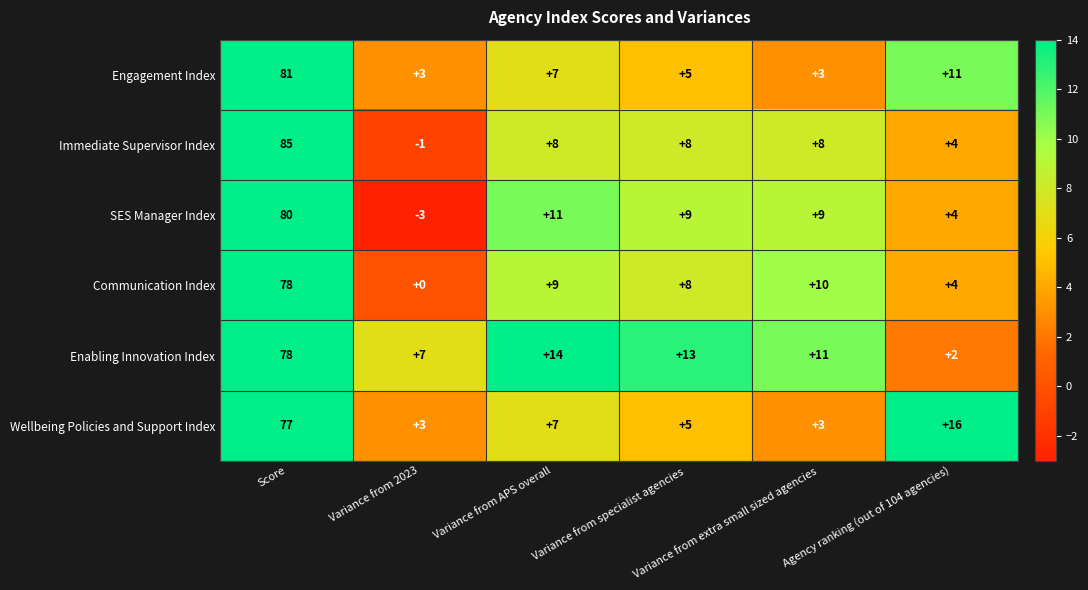

Which series has the largest total across all categories?

Enabling Innovation Index